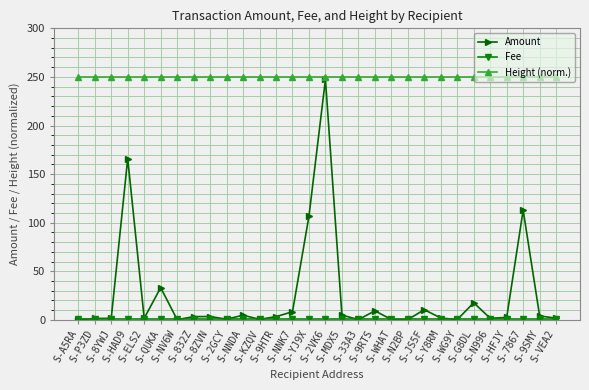

Which series has the largest range (max minus min)?

Amount